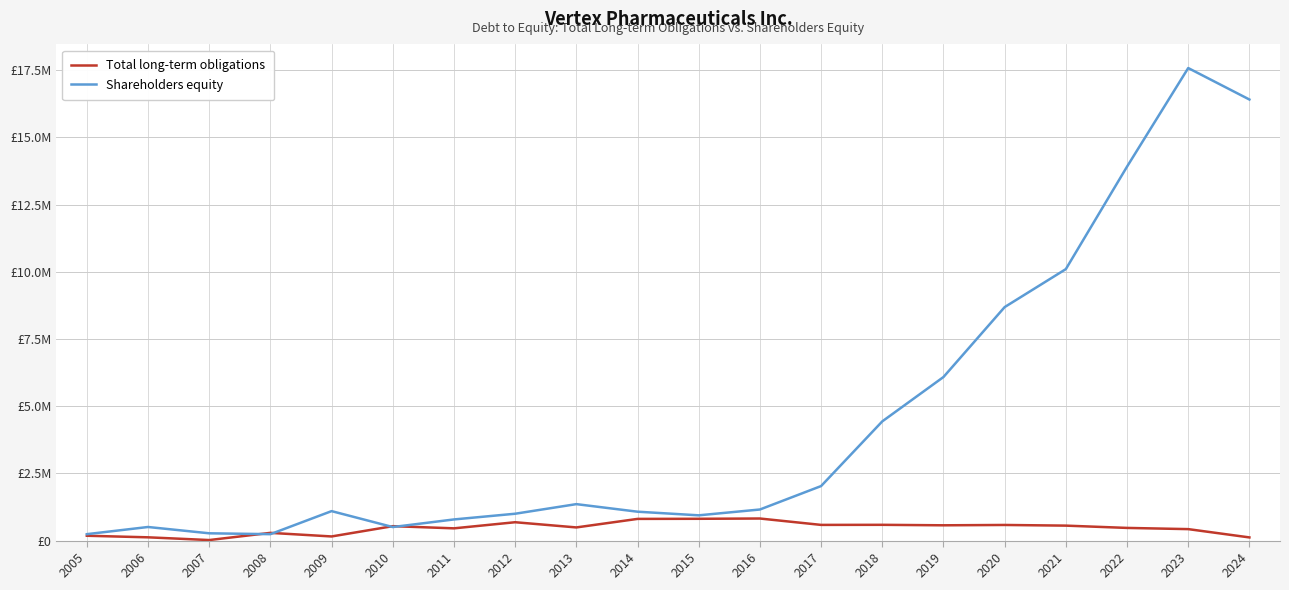

Which label corresponds to the smallest value in the chart?

2007